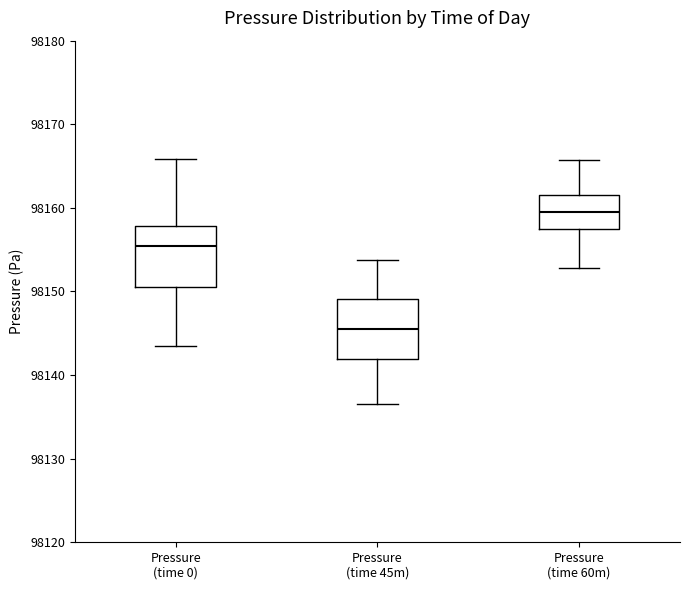

Where does the upper whisker of the box for Pressure (time 60m) end on the y-axis? The values are not printed on the chart, so give them approximately, as read against the axis.

98166